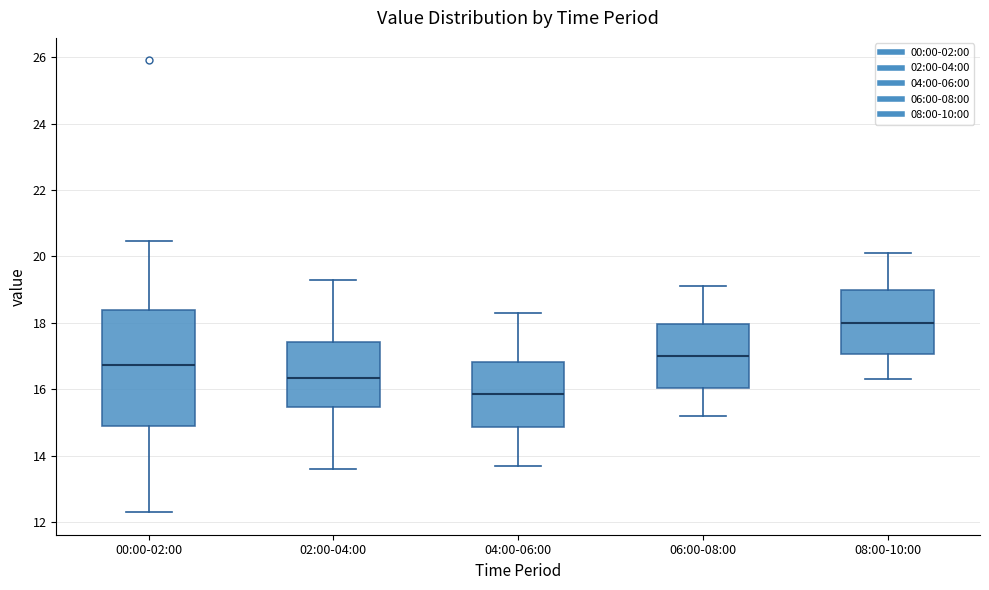

Where is the lower edge of the box for 08:00-10:00 on the y-axis? The values are not printed on the chart, so give them approximately, as read against the axis.

17.0